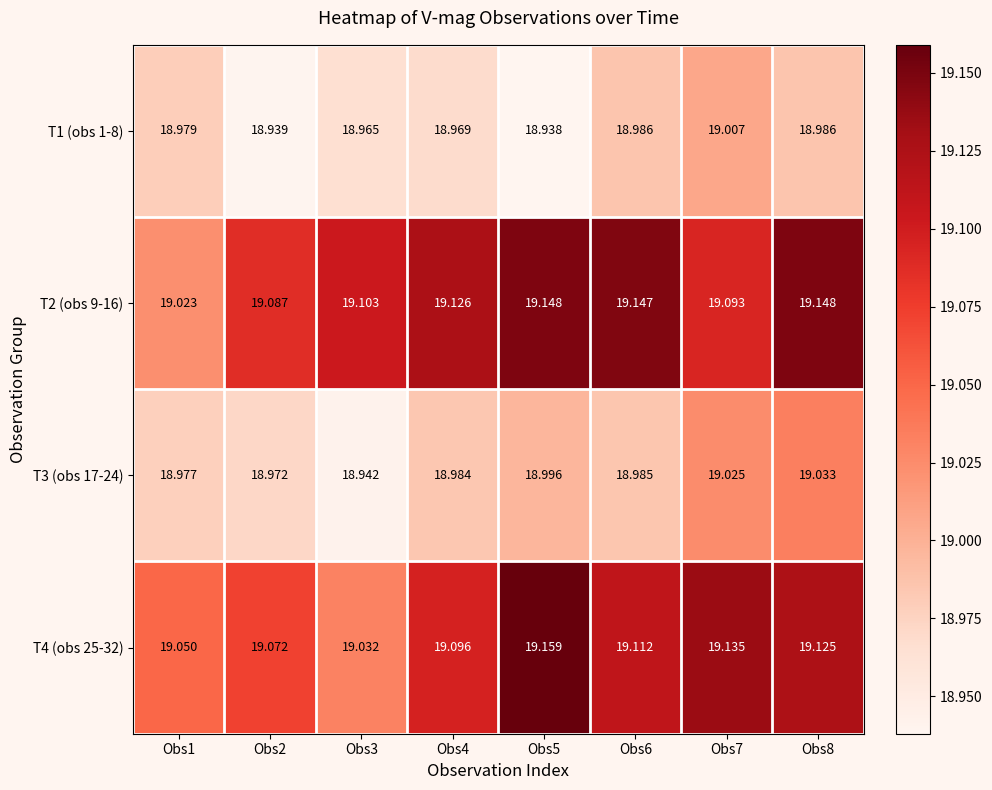

Is the value of T2 (obs 9-16) at Obs1 greater than the value of T4 (obs 25-32) at Obs8?

No